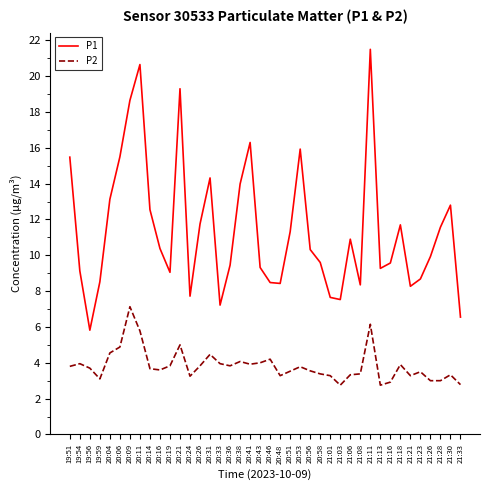

What are all the series names shown in the legend?

P1, P2